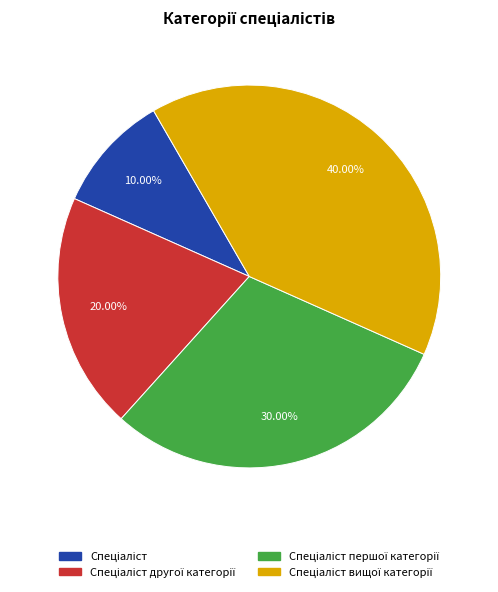

Does any single category account for the majority?

No